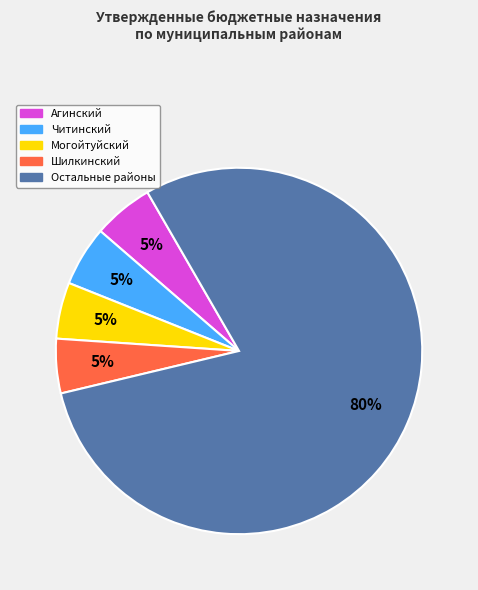

To the nearest percent, what is the average slice percentage?

20%